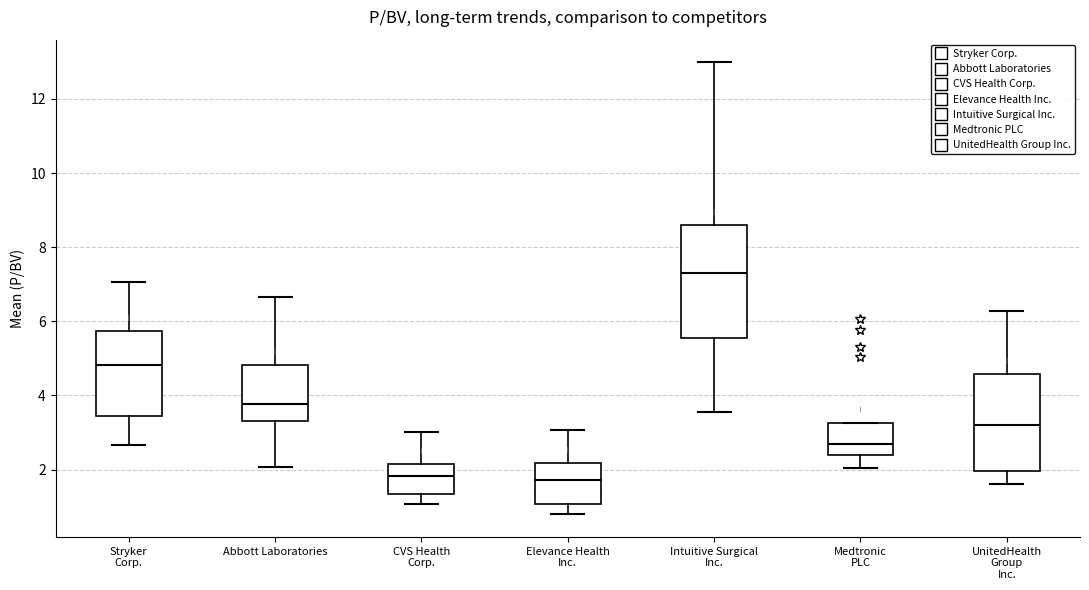

Where does the median line of the box for Stryker Corp. sit on the y-axis? The values are not printed on the chart, so give them approximately, as read against the axis.

4.8